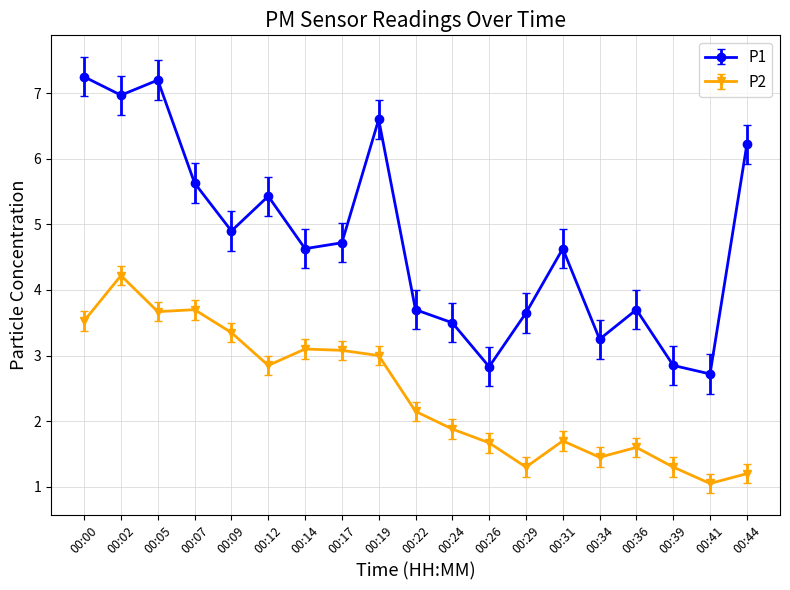

Is the value of P2 at 00:41 greater than the value of P1 at 00:34?

No